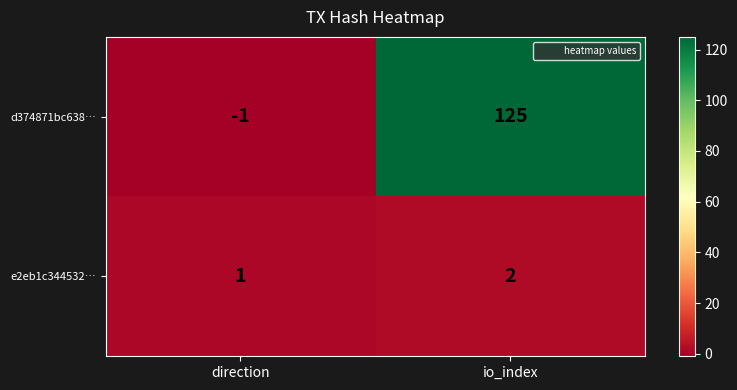

What is the spread (max minus min) of values at io_index?

123